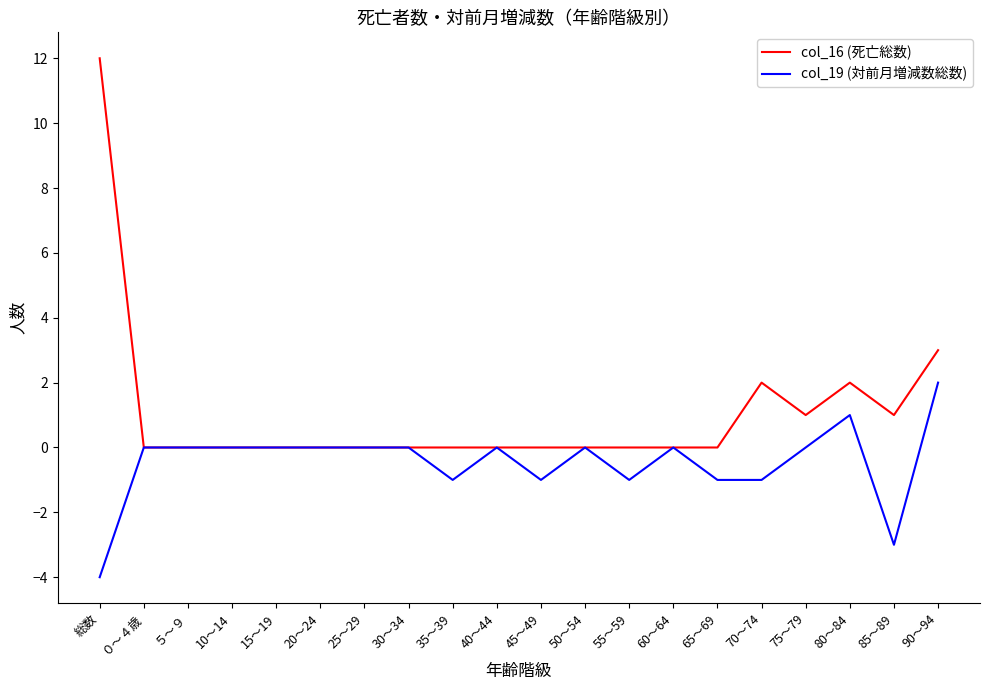

List the series in order of their overall mean, lowest first.

col_19 (対前月増減数総数), col_16 (死亡総数)